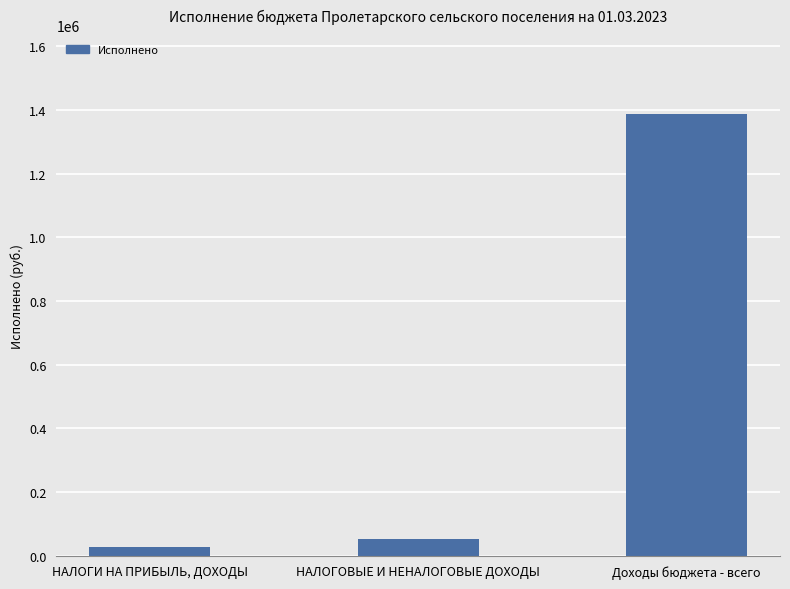

What is the change in value from НАЛОГИ НА ПРИБЫЛЬ, ДОХОДЫ to Доходы бюджета - всего?

+1358331.9